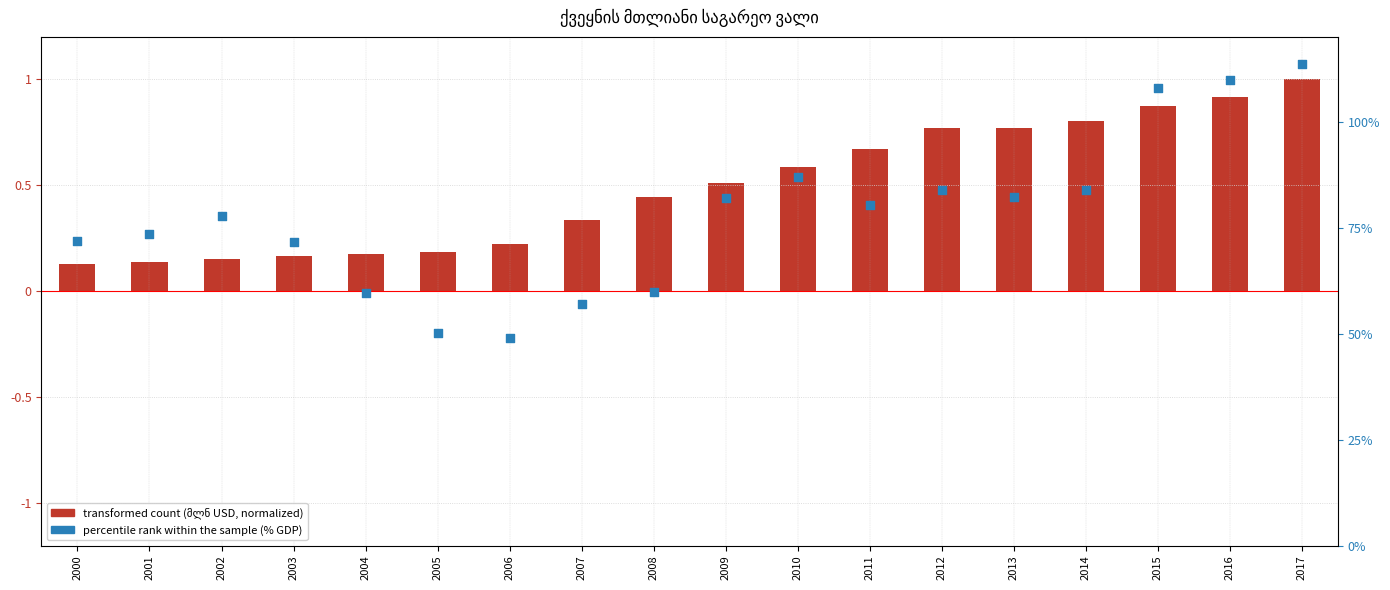

Is the value of transformed count at 2009 greater than the value of percentile rank within the sample at 2015?

No